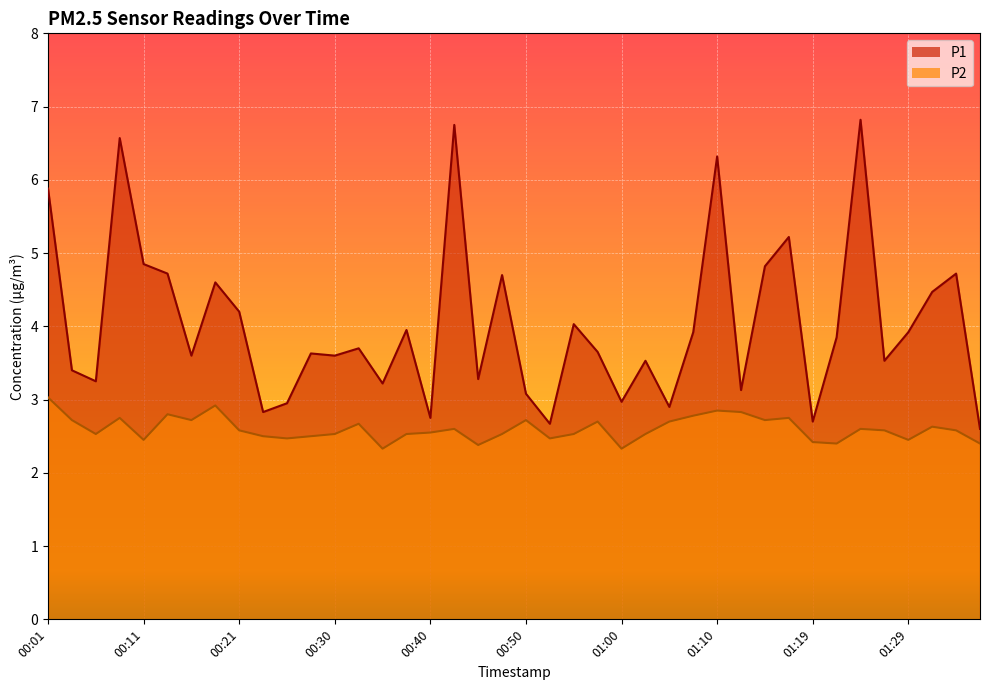

Count the number of data series in this chart.

2